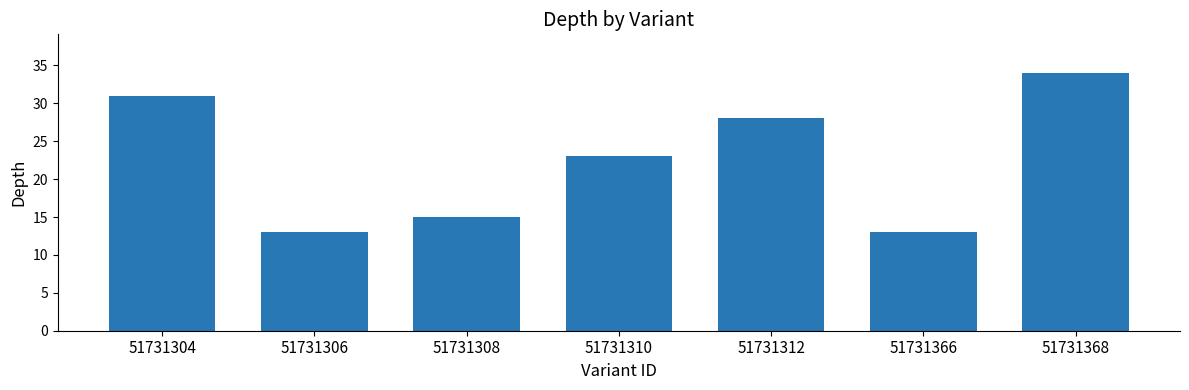

What is the difference between the second highest and second lowest values?

18